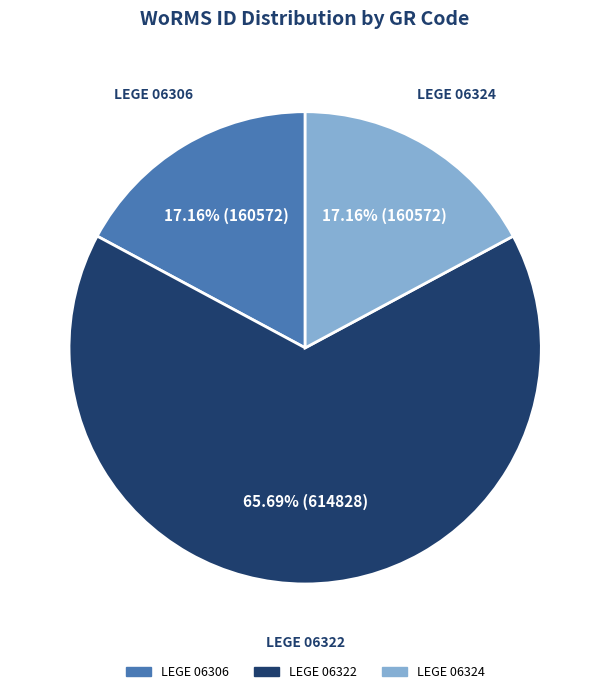

Which category has the biggest portion of the pie?

LEGE 06322